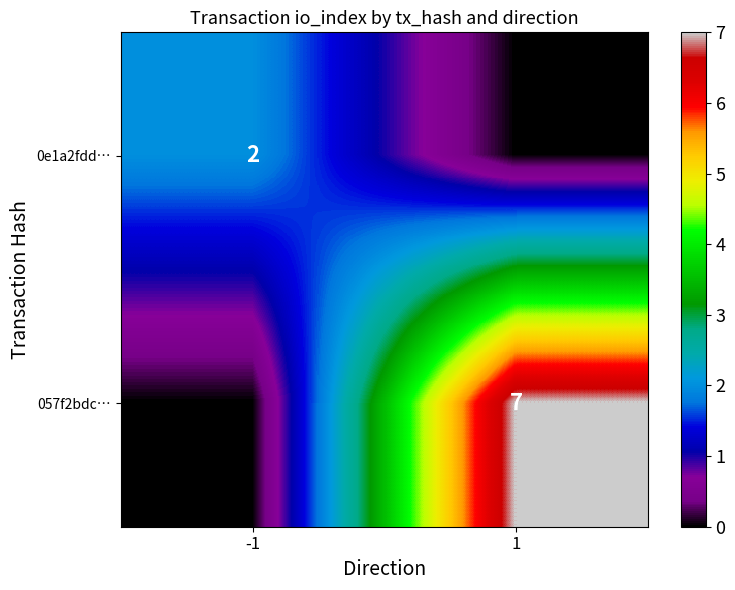

The value of 0e1a2fdd… at -1 is 2. True or false?

True